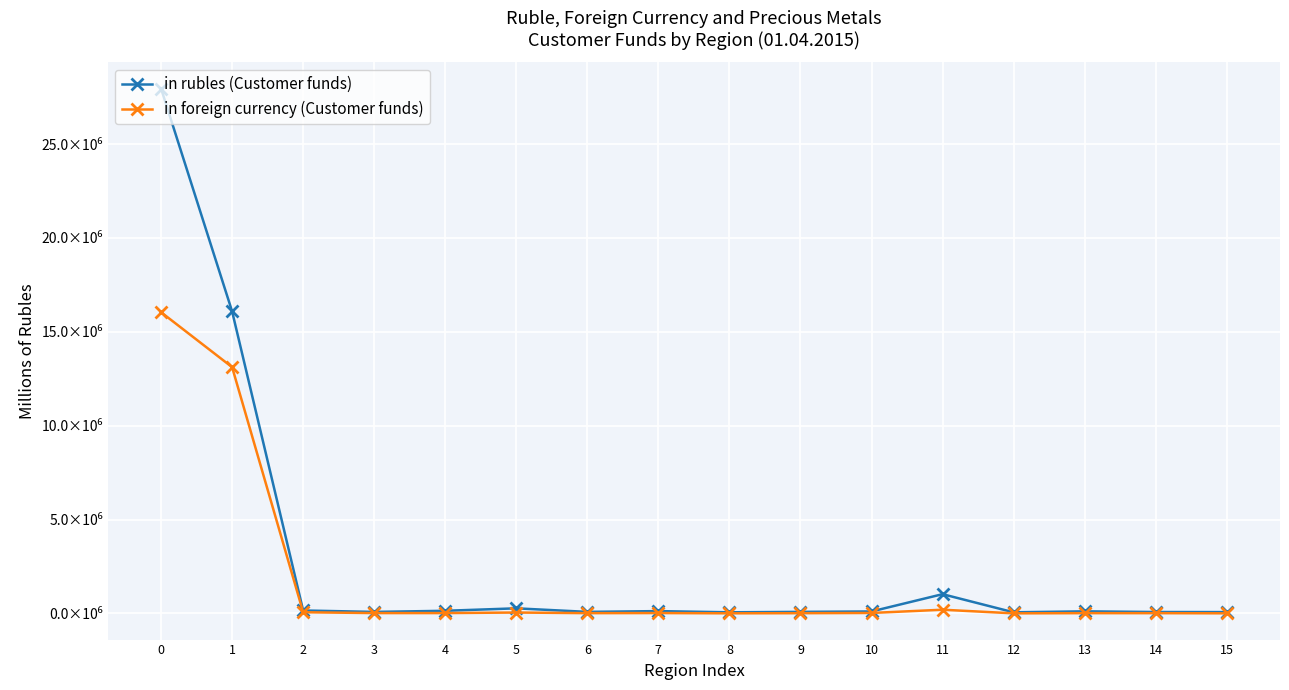

True or false: in foreign currency (Customer funds) and in rubles (Customer funds) cross at least once.

False